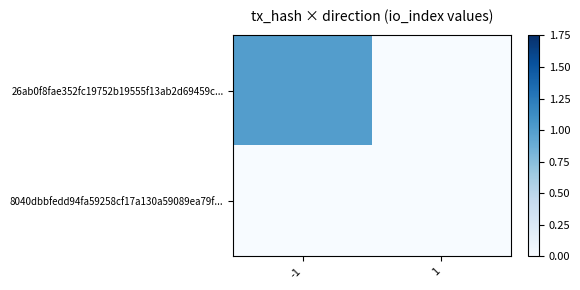

Reading left to right, what are all the values shown in this chart?

26ab0f8fae352fc19752b19555f13ab2d69459c...: -1=1	1=0
8040dbbfedd94fa59258cf17a130a59089ea79f...: -1=0	1=0